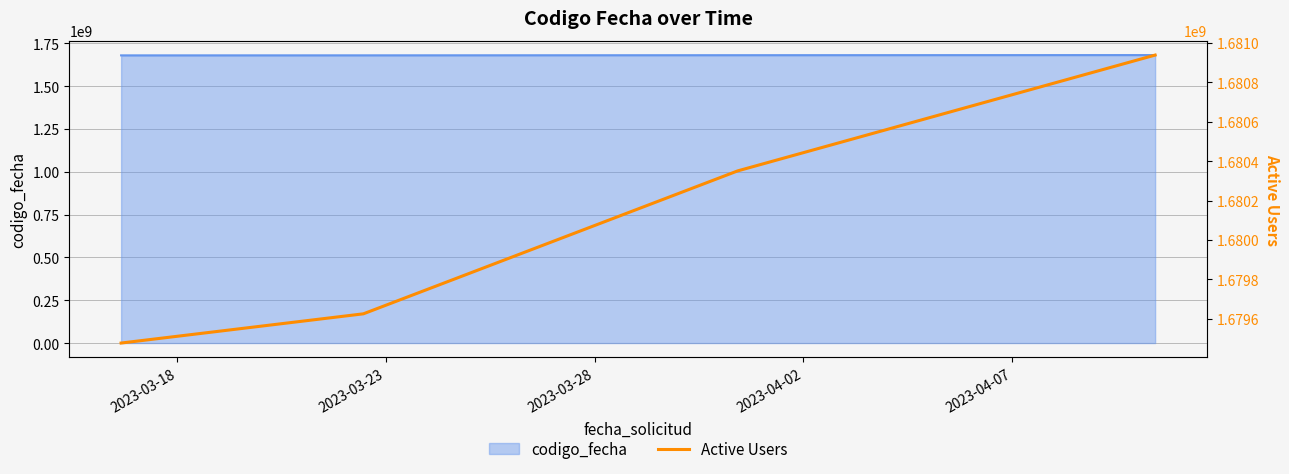

True or false: the data has more than 2 interior local peaks.

False